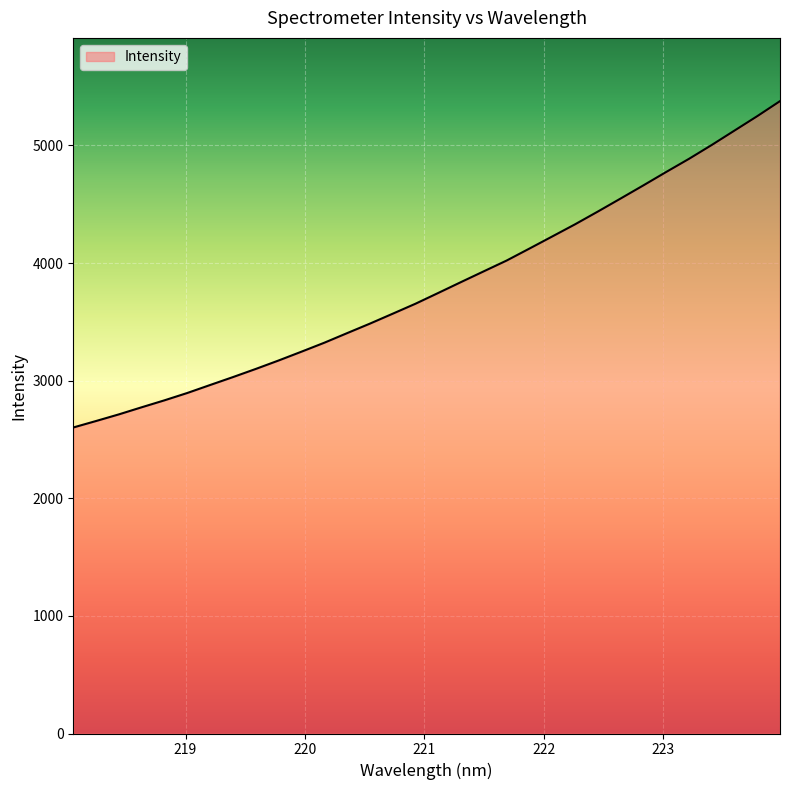

What is the minimum value shown in the chart?

2601.8